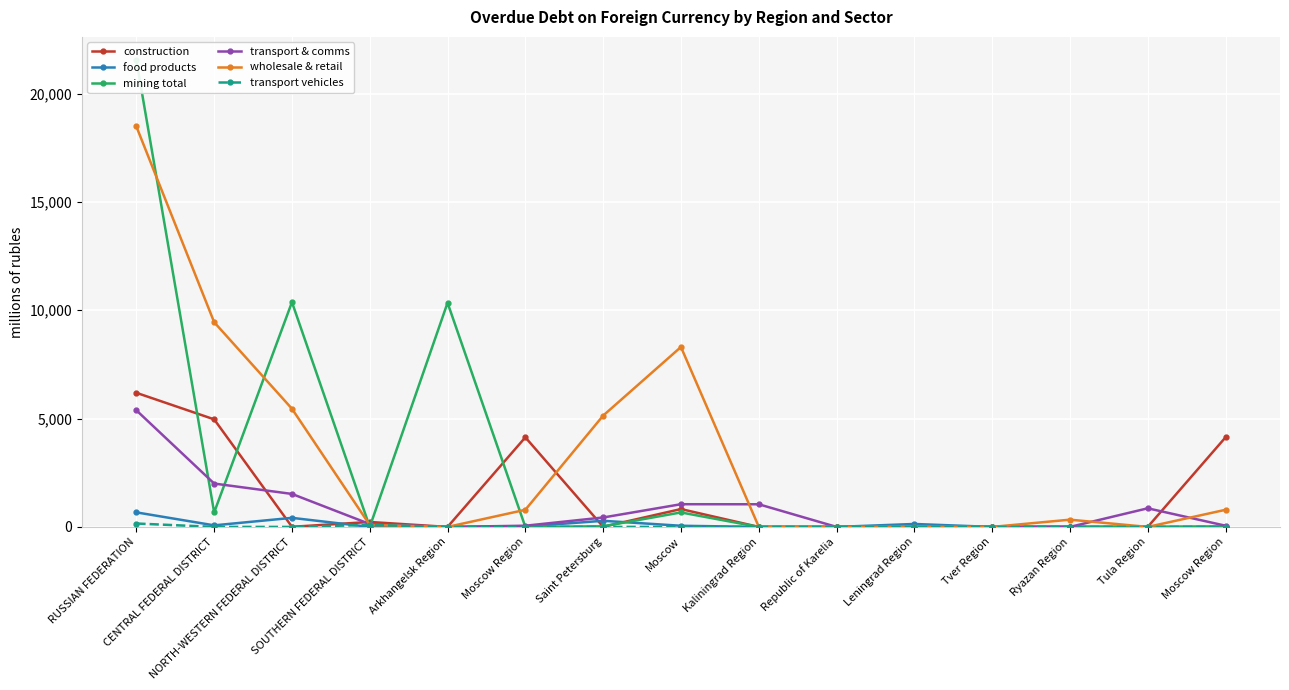

Reading right to left, list all the values displayed in this chart.

construction: Moscow Region=4134	Tula Region=0	Ryazan Region=0	Tver Region=0	Leningrad Region=0	Republic of Karelia=0	Kaliningrad Region=0	Moscow=824	Saint Petersburg=5	Moscow Region=4134	Arkhangelsk Region=0	SOUTHERN FEDERAL DISTRICT=228	NORTH-WESTERN FEDERAL DISTRICT=5	CENTRAL FEDERAL DISTRICT=4964	RUSSIAN FEDERATION=6189
food products: Moscow Region=19	Tula Region=0	Ryazan Region=0	Tver Region=0	Leningrad Region=136	Republic of Karelia=0	Kaliningrad Region=0	Moscow=53	Saint Petersburg=282	Moscow Region=19	Arkhangelsk Region=0	SOUTHERN FEDERAL DISTRICT=0	NORTH-WESTERN FEDERAL DISTRICT=418	CENTRAL FEDERAL DISTRICT=72	RUSSIAN FEDERATION=671
mining total: Moscow Region=0	Tula Region=0	Ryazan Region=0	Tver Region=0	Leningrad Region=0	Republic of Karelia=0	Kaliningrad Region=0	Moscow=668	Saint Petersburg=29	Moscow Region=0	Arkhangelsk Region=10343	SOUTHERN FEDERAL DISTRICT=0	NORTH-WESTERN FEDERAL DISTRICT=10372	CENTRAL FEDERAL DISTRICT=668	RUSSIAN FEDERATION=21538
transport & comms: Moscow Region=55	Tula Region=859	Ryazan Region=0	Tver Region=0	Leningrad Region=0	Republic of Karelia=0	Kaliningrad Region=1045	Moscow=1047	Saint Petersburg=435	Moscow Region=55	Arkhangelsk Region=0	SOUTHERN FEDERAL DISTRICT=132	NORTH-WESTERN FEDERAL DISTRICT=1522	CENTRAL FEDERAL DISTRICT=2001	RUSSIAN FEDERATION=5382
wholesale & retail: Moscow Region=790	Tula Region=0	Ryazan Region=334	Tver Region=0	Leningrad Region=13	Republic of Karelia=0	Kaliningrad Region=10	Moscow=8303	Saint Petersburg=5136	Moscow Region=790	Arkhangelsk Region=0	SOUTHERN FEDERAL DISTRICT=88	NORTH-WESTERN FEDERAL DISTRICT=5454	CENTRAL FEDERAL DISTRICT=9447	RUSSIAN FEDERATION=18480
transport vehicles: Moscow Region=0	Tula Region=0	Ryazan Region=0	Tver Region=0	Leningrad Region=0	Republic of Karelia=0	Kaliningrad Region=0	Moscow=0	Saint Petersburg=0	Moscow Region=0	Arkhangelsk Region=0	SOUTHERN FEDERAL DISTRICT=91	NORTH-WESTERN FEDERAL DISTRICT=0	CENTRAL FEDERAL DISTRICT=0	RUSSIAN FEDERATION=157